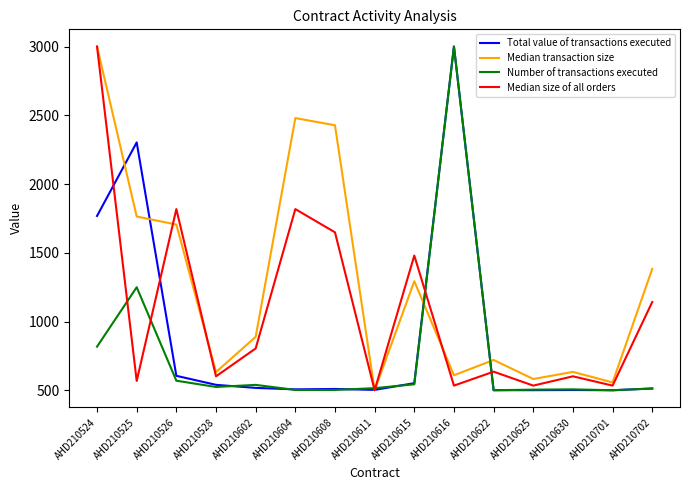

Rank the series by their average value, from lowest to highest.

Number of transactions executed, Total value of transactions executed, Median size of all orders, Median transaction size